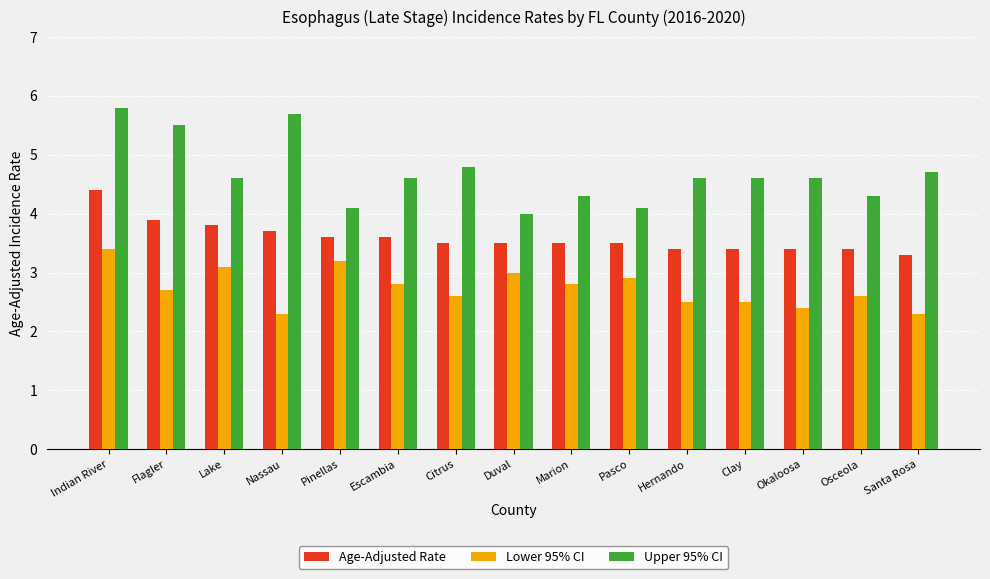

What is the total value across all series at Clay?

10.5